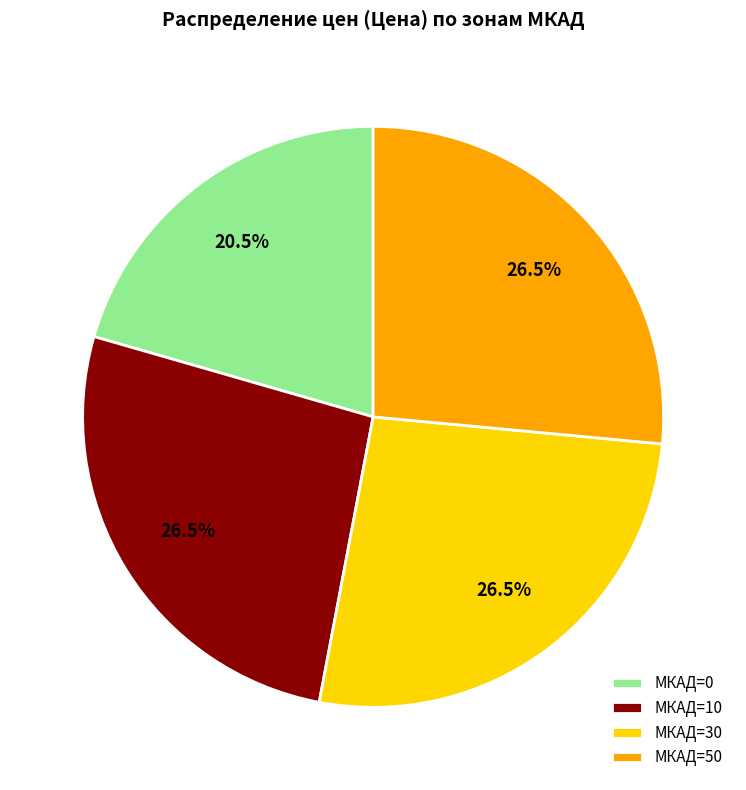

What is the ratio of the value at МКАД=10 to the value at МКАД=0?

1.3